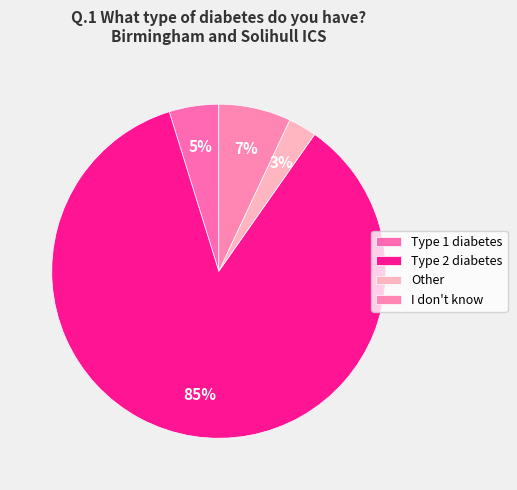

How many slices are in this pie chart?

4